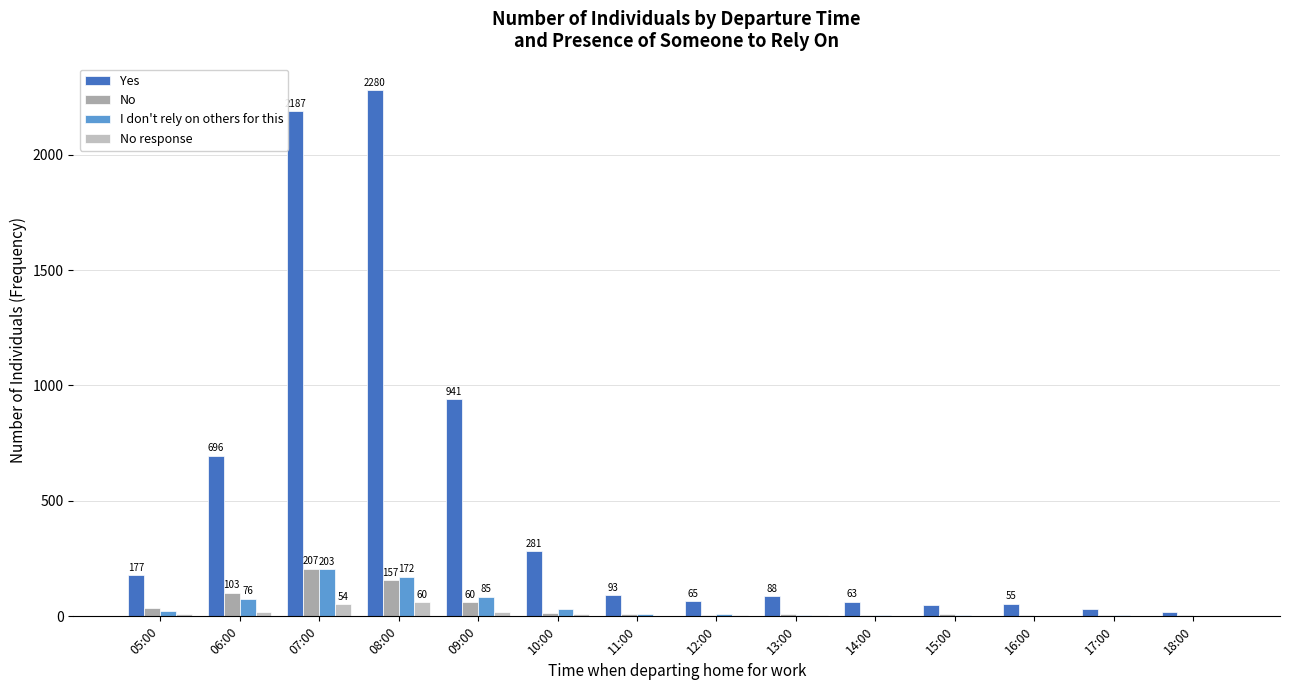

Are the bars grouped side by side (vs. stacked)?

Yes